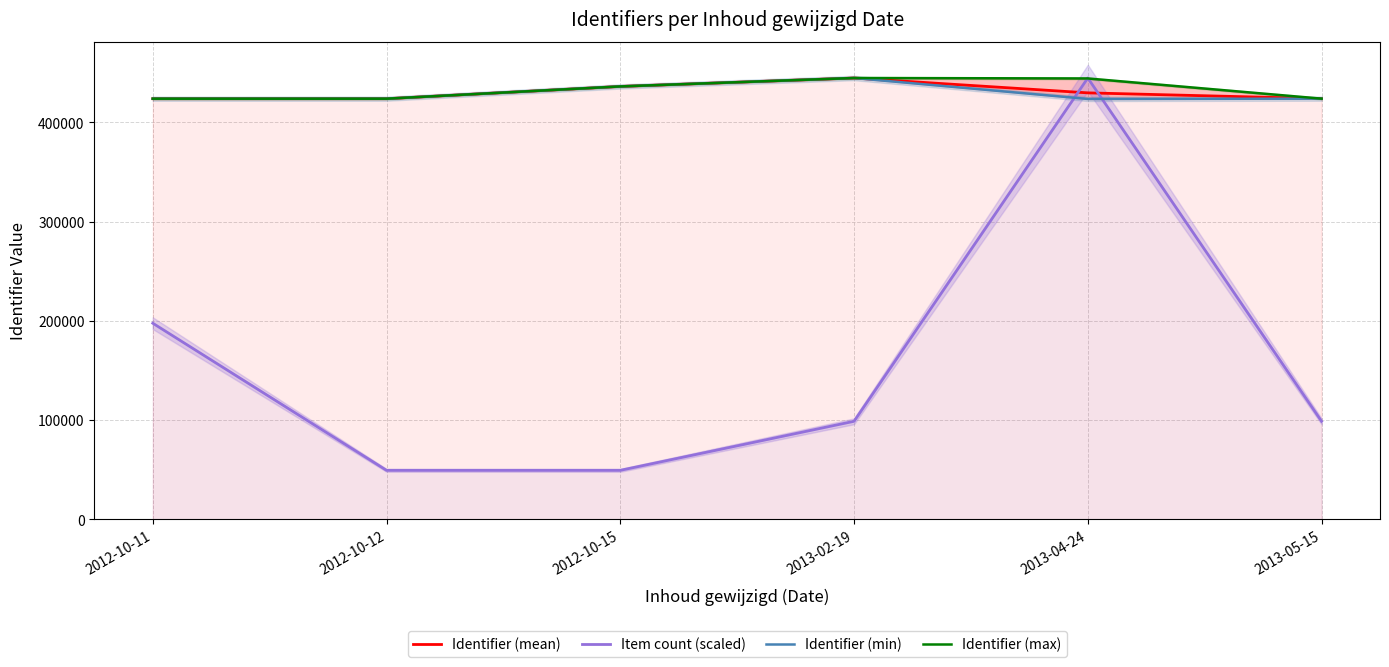

What is the value of the Identifier (min) point at the 2nd from the left?

423983.0